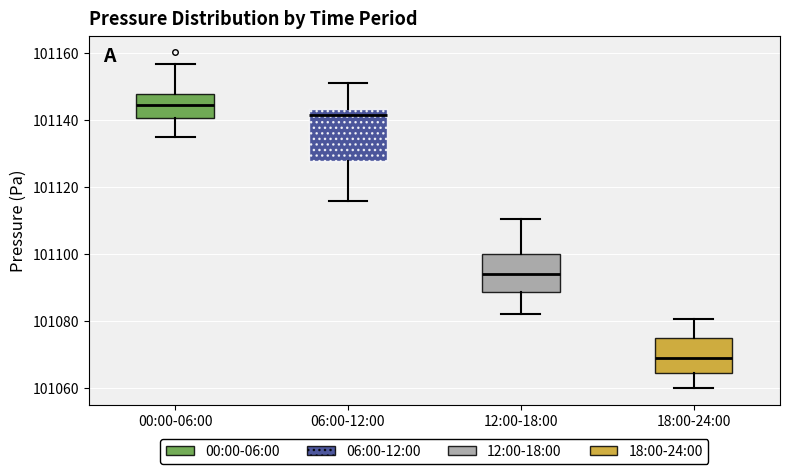

Reading left to right, transcribe this box plot: for each box, give where its median line is, the range the box spans, and where its two whiskers end, as read against the y-axis. The values are not printed on the chart, so give them approximately, as read against the axis.

00:00-06:00: median 101144, box 101140 to 101148, whiskers 101134 to 101156
06:00-12:00: median 101142, box 101128 to 101144, whiskers 101116 to 101152
12:00-18:00: median 101094, box 101088 to 101100, whiskers 101082 to 101110
18:00-24:00: median 101068, box 101064 to 101074, whiskers 101060 to 101080